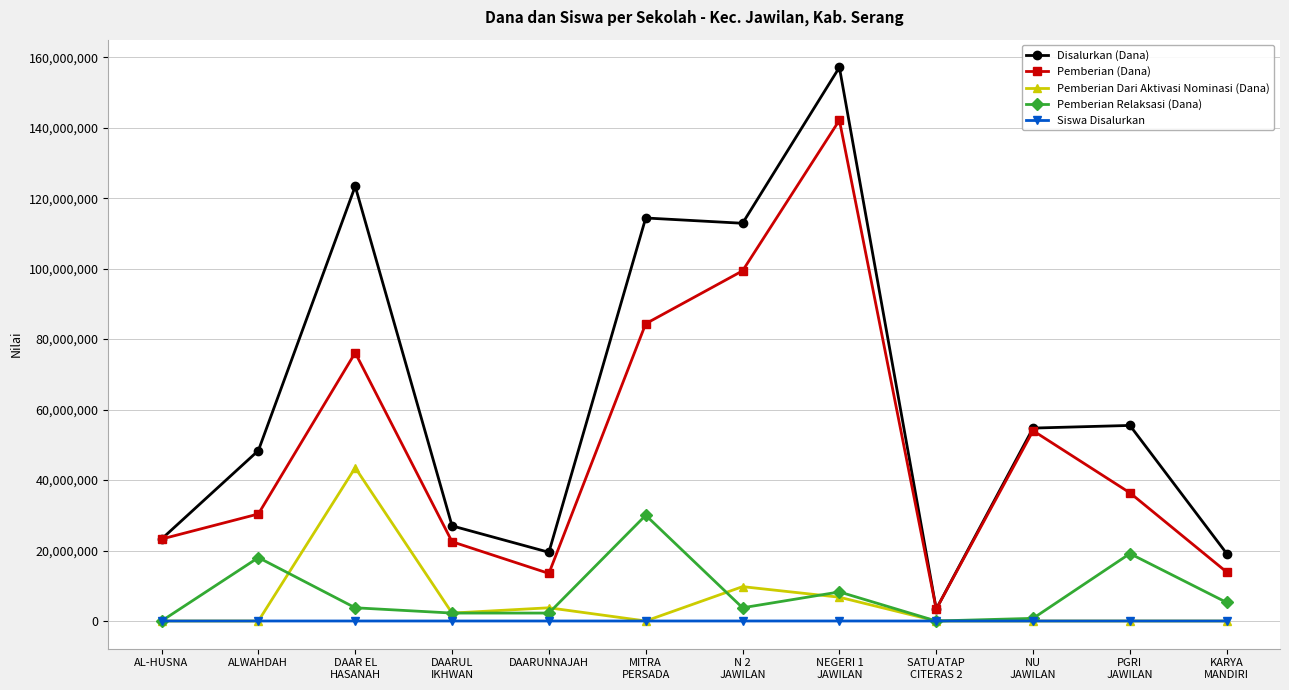

Is the value of Pemberian Relaksasi (Dana) at MITRA
PERSADA greater than the value of Pemberian Dari Aktivasi Nominasi (Dana) at DAARUL
IKHWAN?

Yes